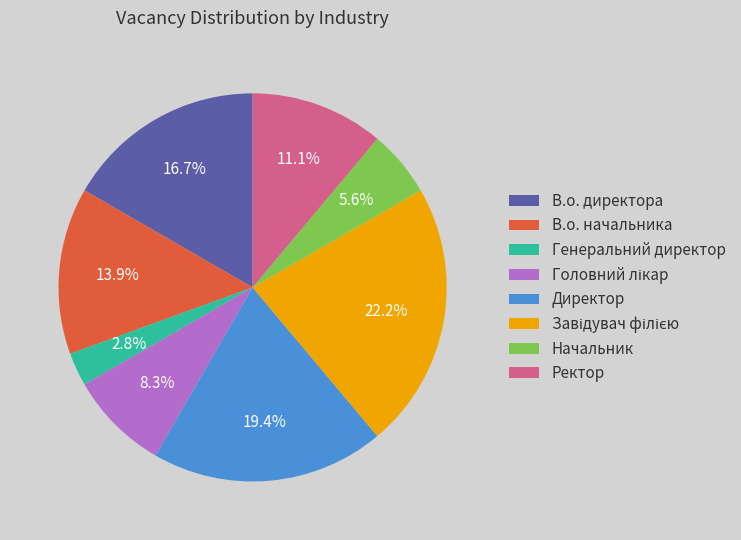

Combined, do Директор and Начальник account for over 50%?

No